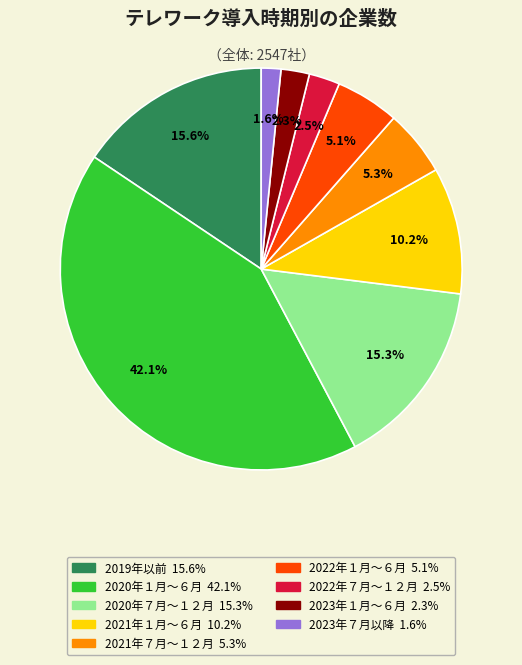

Is 2023年７月以降 the majority of the pie?

No